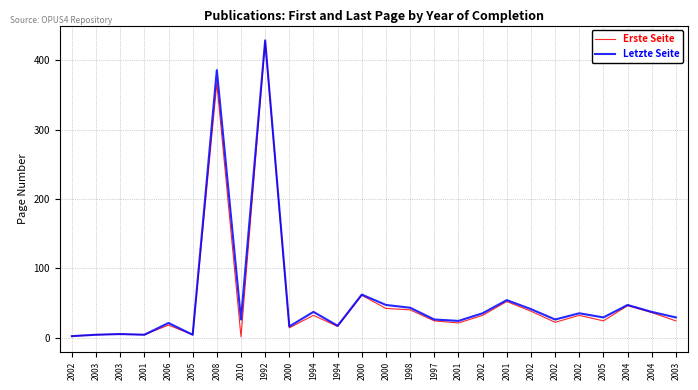

Where is the first local minimum for Letzte Seite?

2001